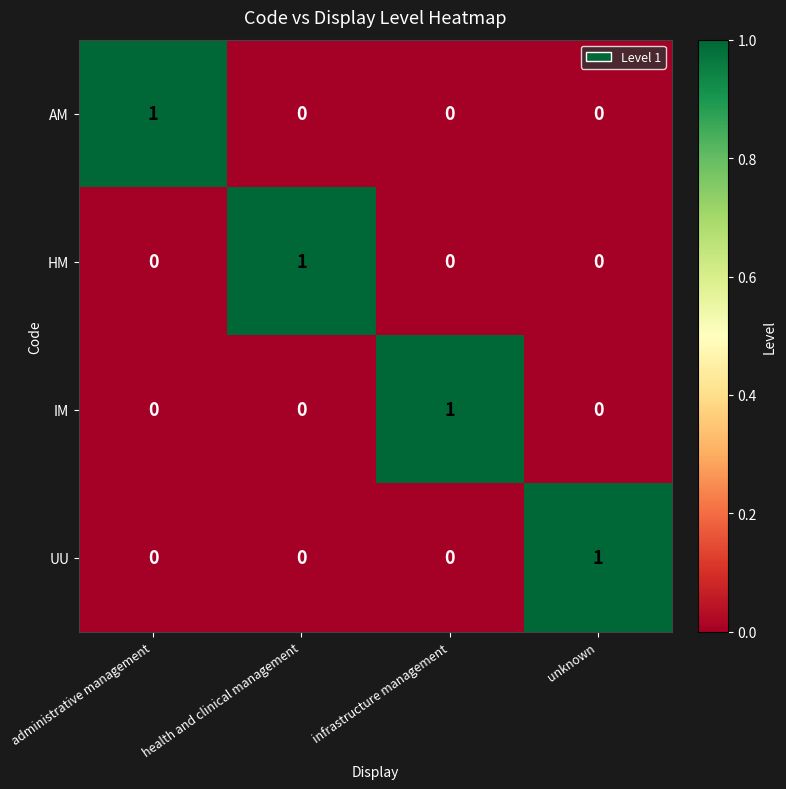

Which category has the highest value in the UU series?

unknown